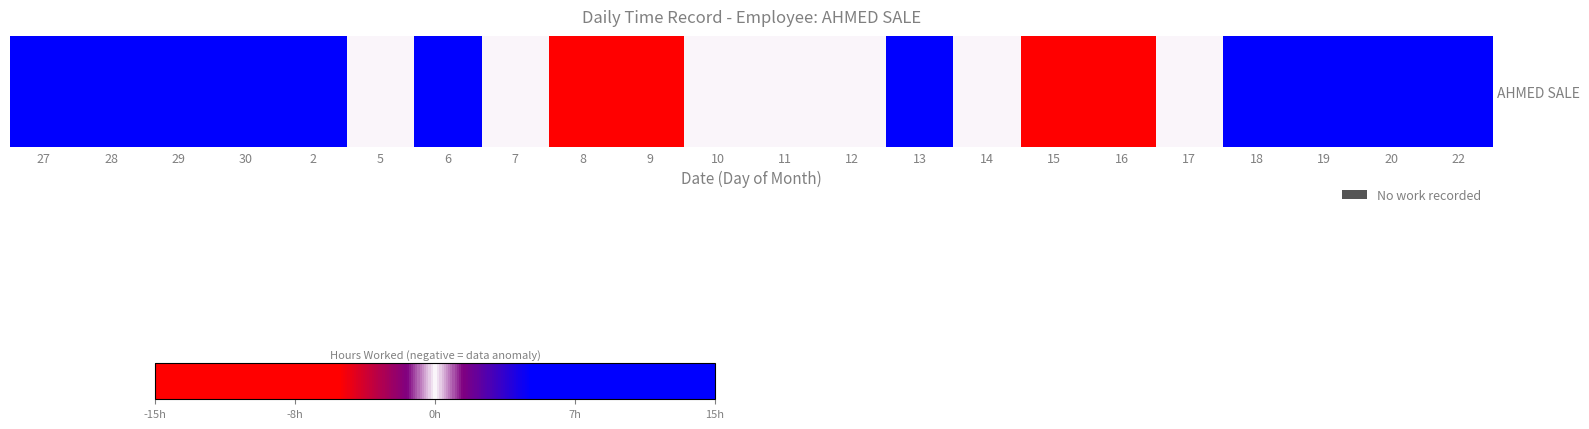

The value at 8 is -14.8. True or false?

True